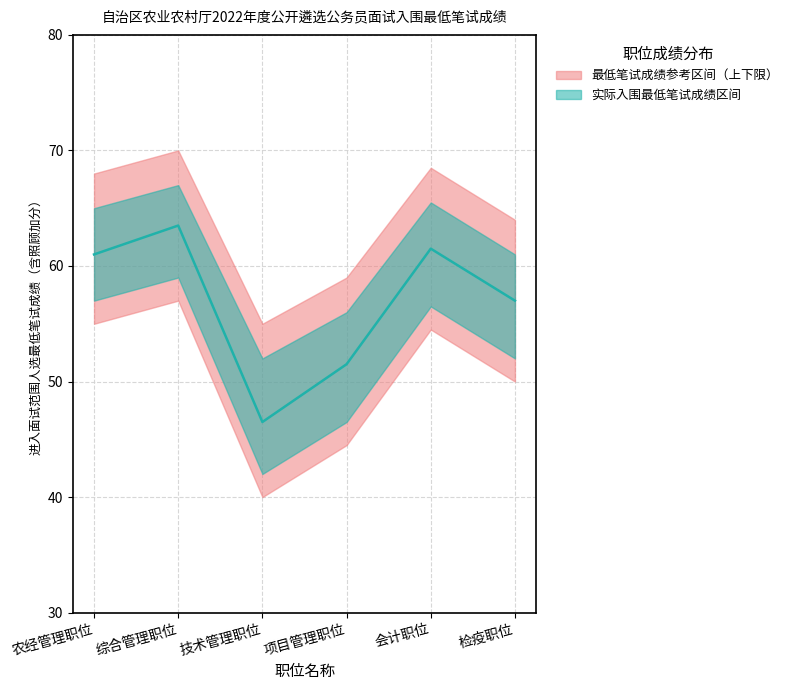

The value of 会计职位 at 农经管理职位 is 18.5. True or false?

False